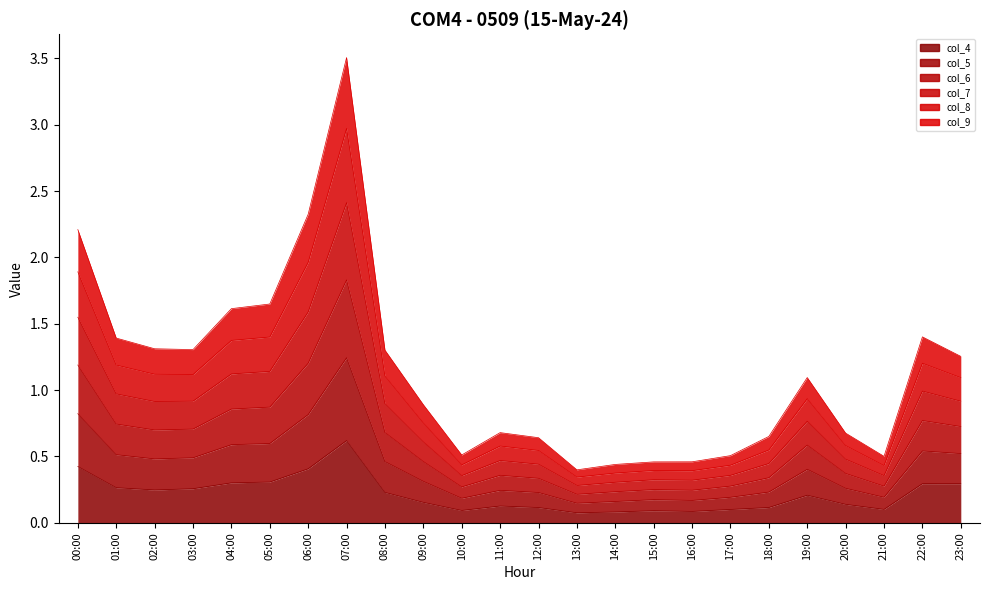

What is the total value across all series at 08:00?

1.3